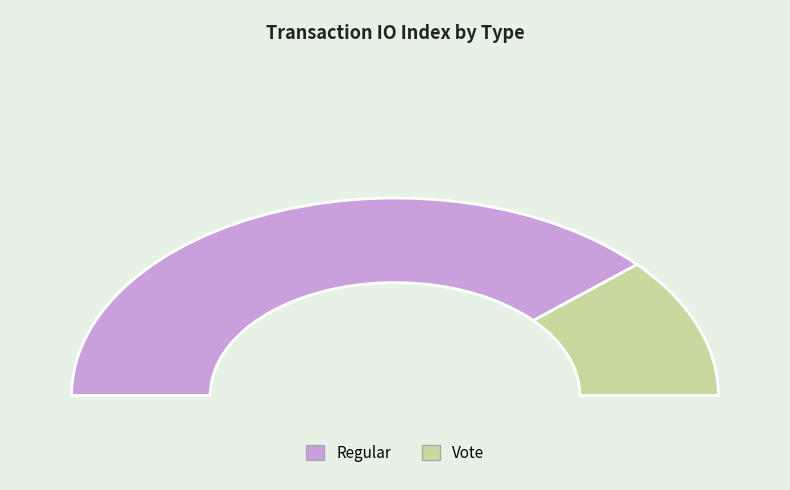

Which category accounts for the majority?

Regular